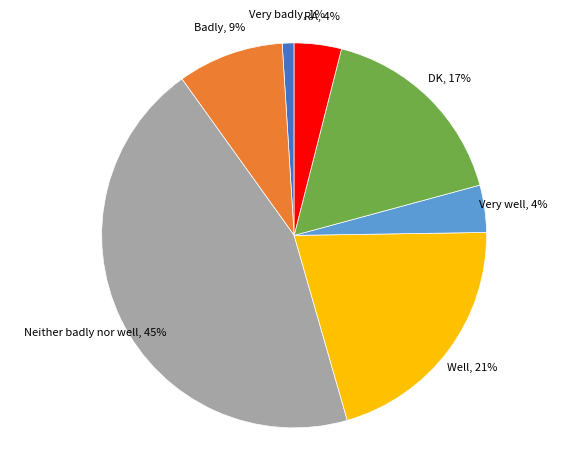

Combined, do RA and DK account for over 50%?

No